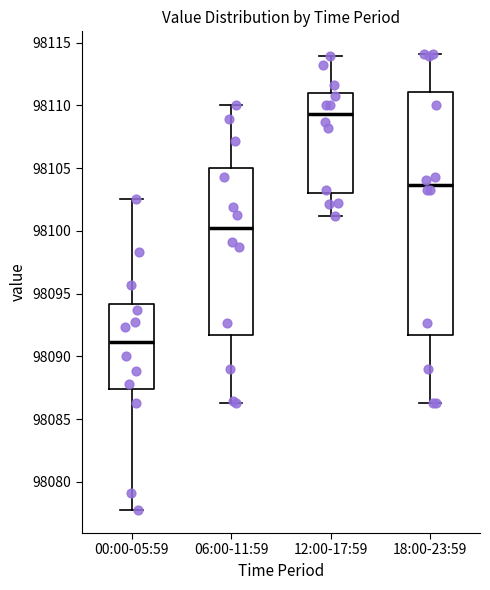

Where does the upper whisker of the box for 06:00-11:59 end on the y-axis? The values are not printed on the chart, so give them approximately, as read against the axis.

98110.0